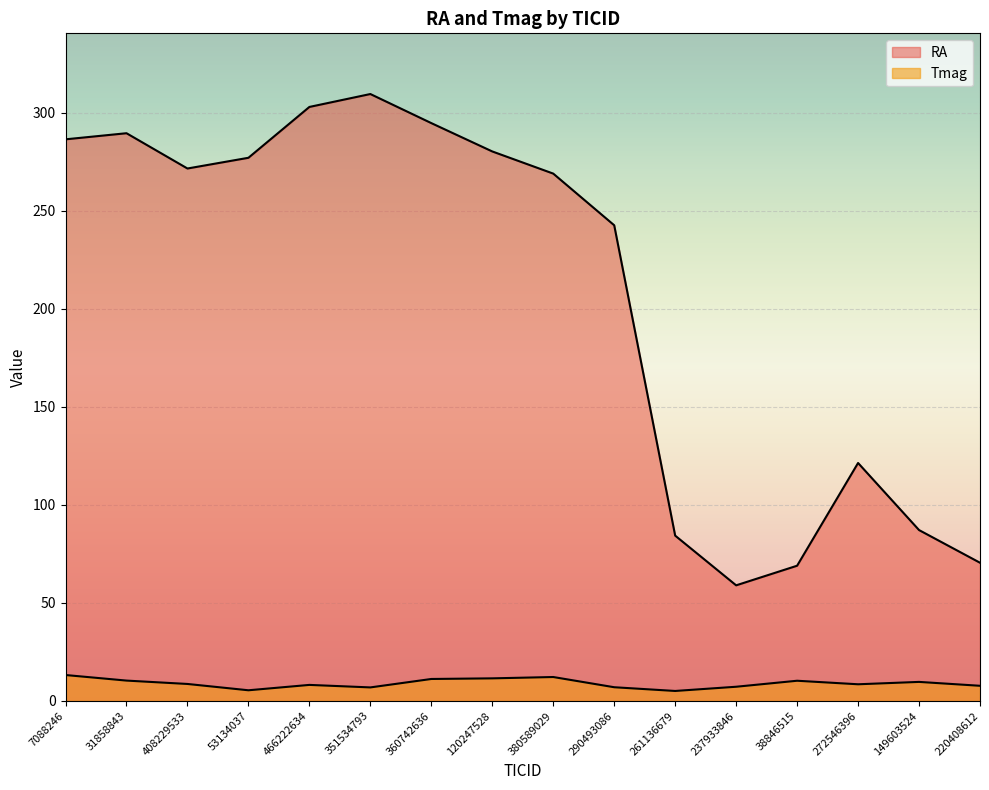

What is the value of the Tmag point at the 11th from the left?

5.1